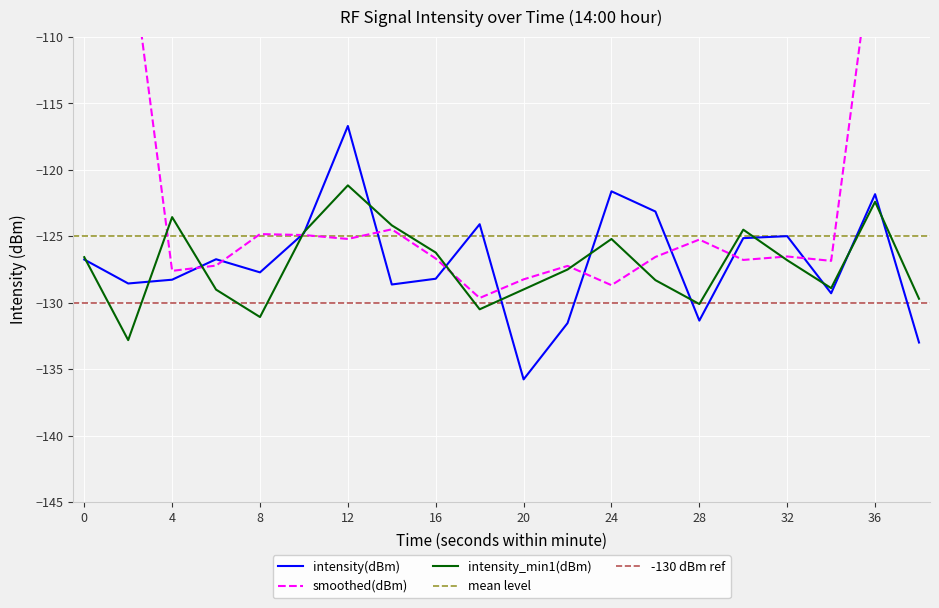

Reading left to right, what are all the values shown in this chart?

-126.7	-128.6	-128.3	-126.7	-127.7	-124.8	-116.7	-128.6	-128.2	-124.1	-135.8	-131.5	-121.6	-123.1	-131.3	-125.1	-125.0	-129.3	-121.8	-133.0